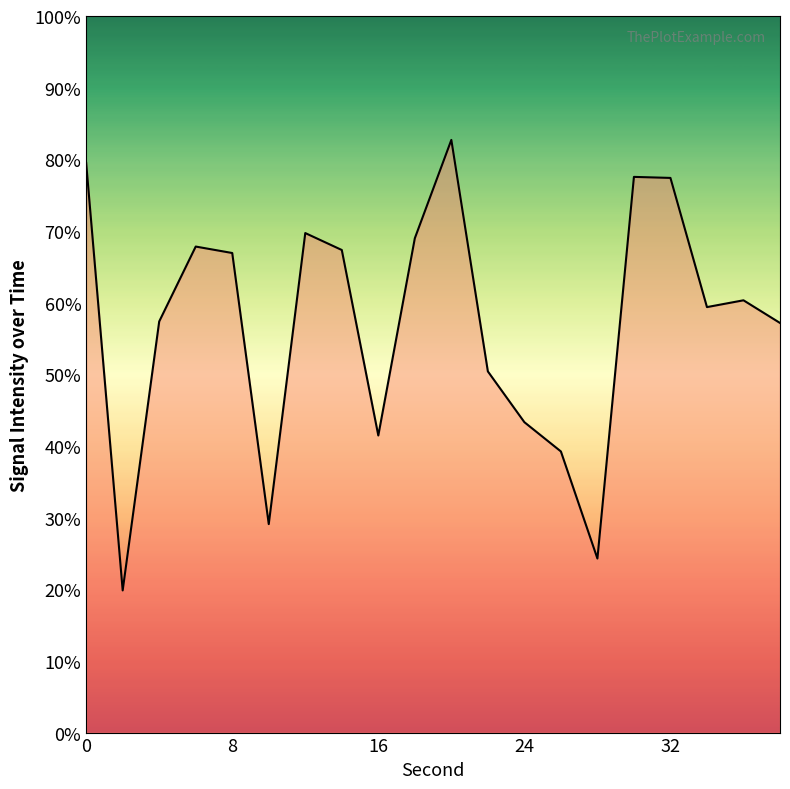

What is the smallest value displayed?

19.8